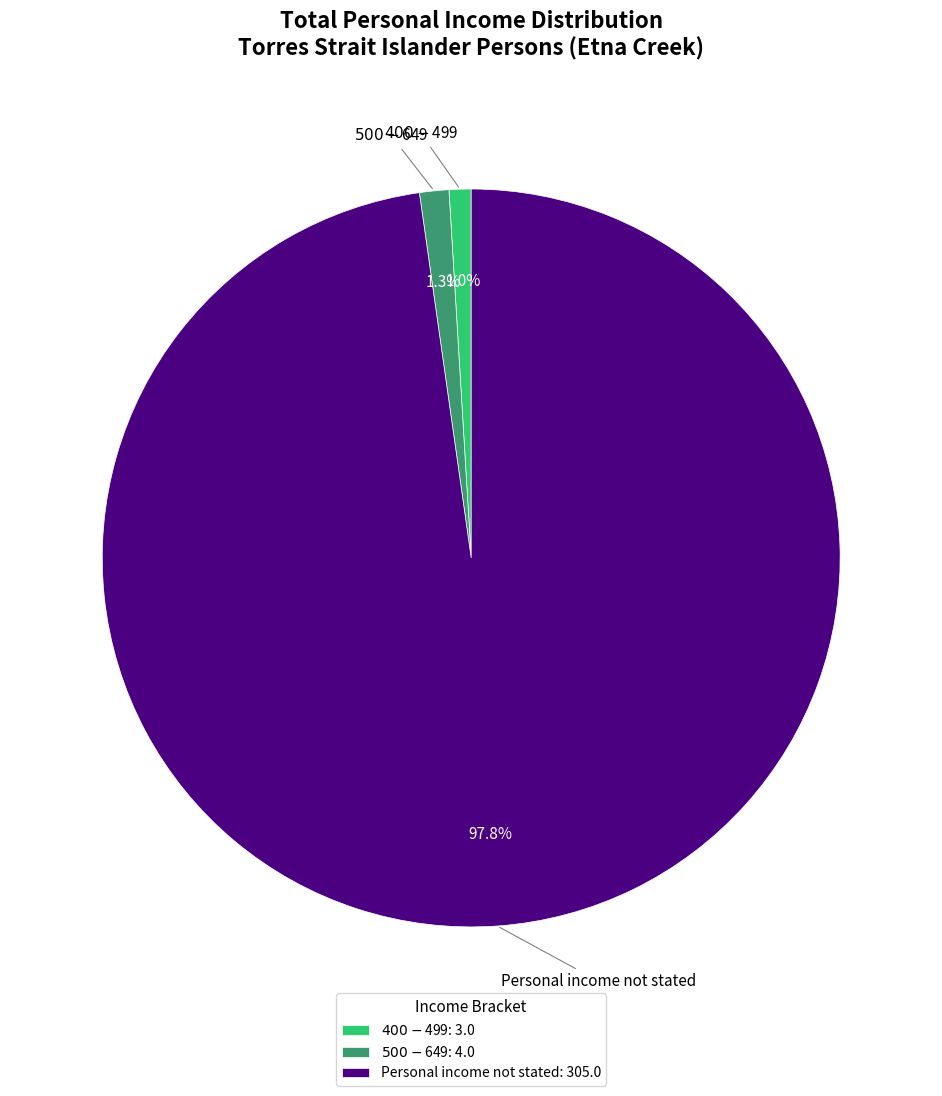

Is there any slice that represents more than half of the pie?

Yes